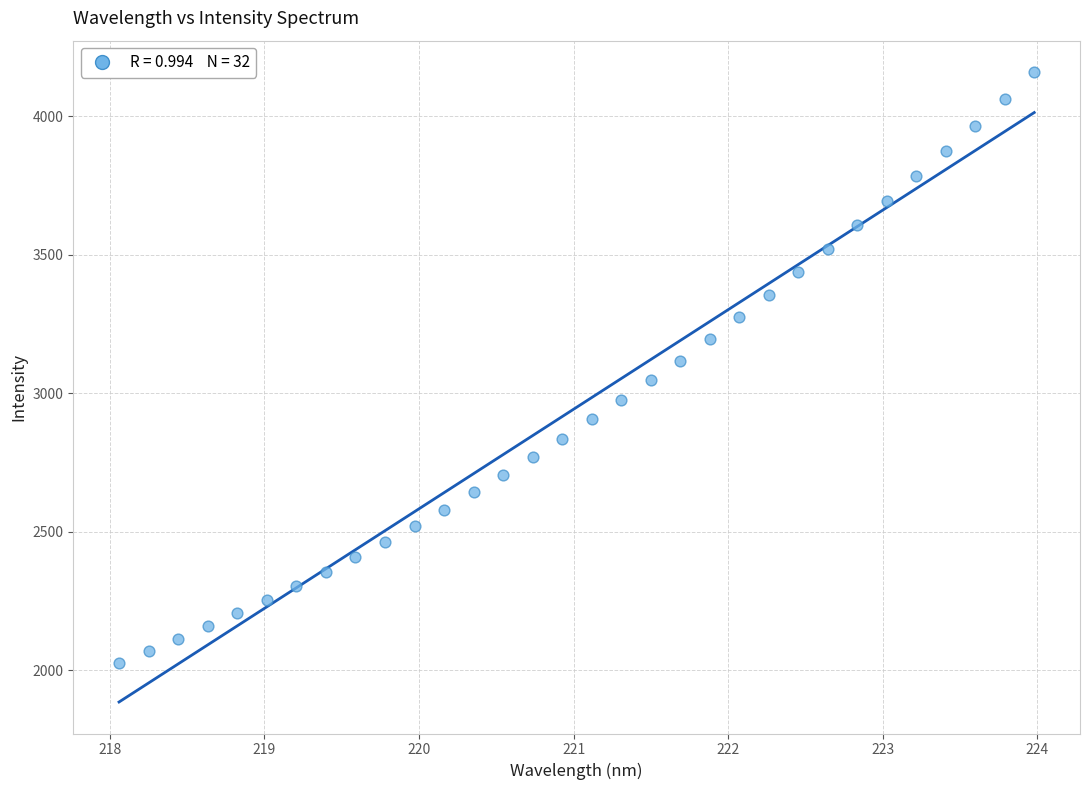

What is the range of X values (max minus min)?

5.9